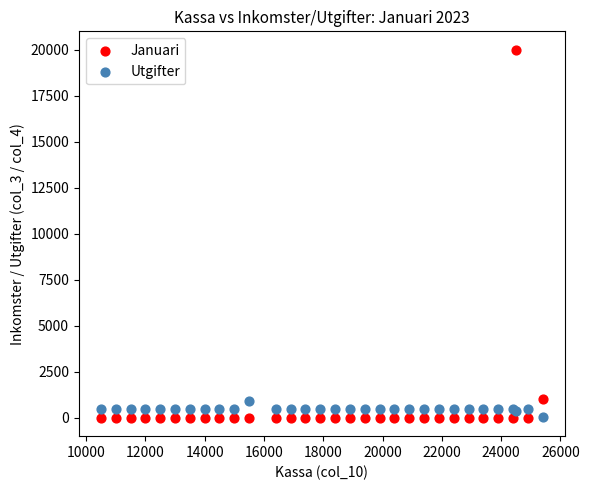

Which series contains the highest Y value?

Januari